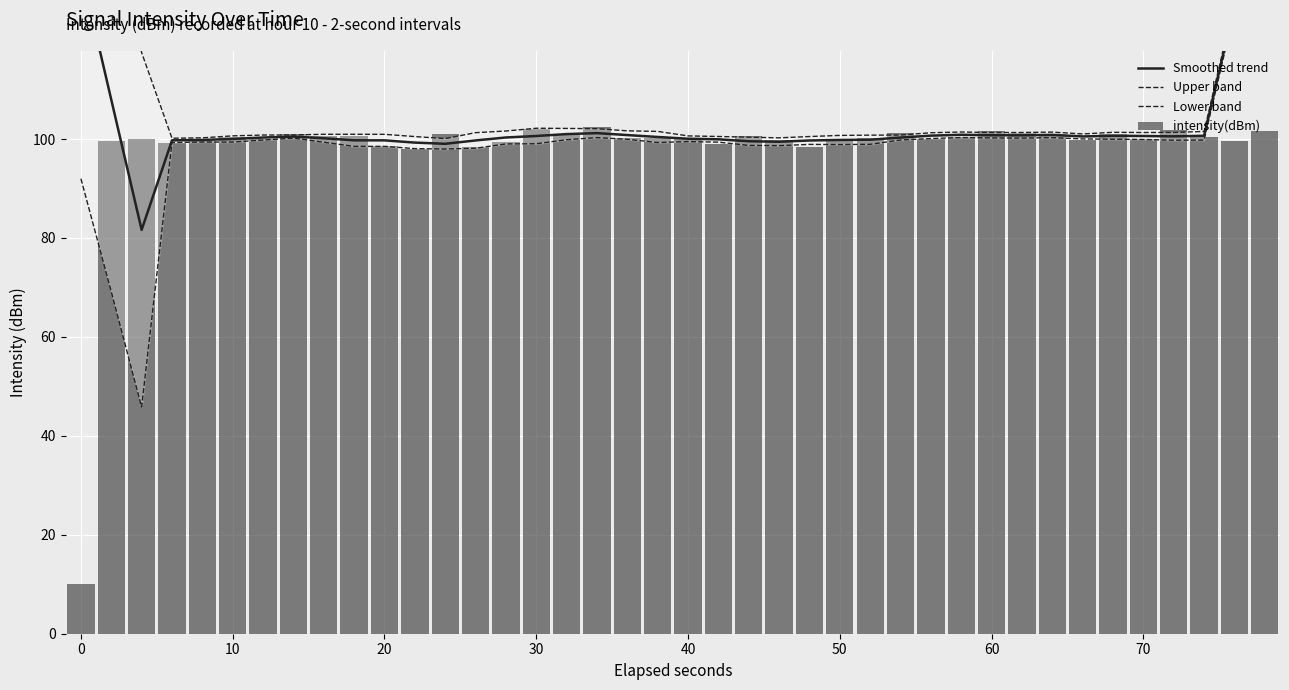

Reading left to right, transcribe all the data shown in this chart.

Smoothed trend: 134.3	108.0	81.7	99.7	99.8	100.0	100.3	100.5	100.2	99.7	99.7	99.3	99.0	99.7	100.3	100.6	101.0	101.2	100.8	100.4	100.1	100.0	99.6	99.5	99.7	99.8	99.9	100.3	100.7	100.9	100.8	100.8	100.9	100.5	100.7	100.6	100.6	100.7	126.9	152.7
Upper band: 176.6	146.7	117.5	100.2	100.2	100.6	100.8	100.8	101.0	101.0	101.0	100.5	100.1	101.3	101.6	102.2	102.1	102.1	101.7	101.5	100.6	100.5	100.4	100.2	100.5	100.7	100.8	100.8	101.3	101.4	101.3	101.3	101.4	101.0	101.4	101.3	101.3	101.5	127.8	153.5
Lower band: 92.0	69.2	45.8	99.3	99.4	99.4	99.8	100.2	99.4	98.5	98.5	98.1	98.0	98.2	99.0	99.1	99.9	100.3	100.0	99.3	99.5	99.4	98.7	98.7	98.9	98.9	98.9	99.8	100.1	100.3	100.2	100.2	100.3	100.0	100.0	99.9	99.8	99.8	126.0	151.9
intensity(dBm): 10.0	99.6	100.0	99.2	99.5	100.4	100.0	101.0	100.6	100.5	98.7	97.9	100.9	98.4	99.3	102.1	100.9	102.4	100.3	100.3	100.1	99.0	100.6	99.7	98.3	99.7	100.2	101.1	100.0	100.5	101.6	101.1	100.7	99.9	101.0	100.0	101.8	100.5	99.5	101.5